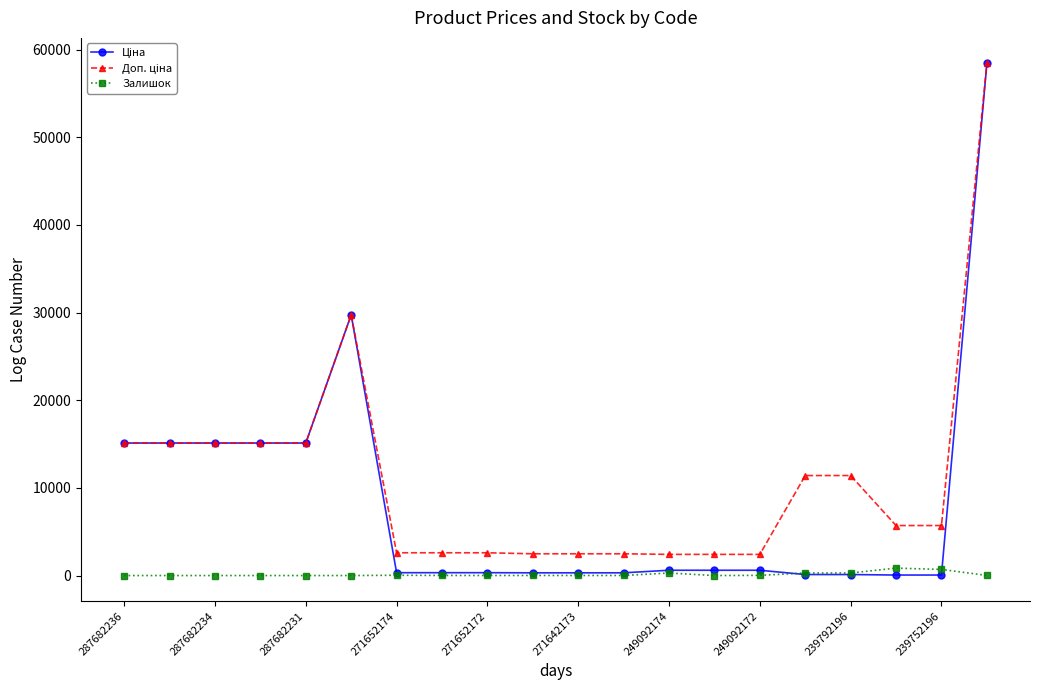

What is the maximum value shown in the chart?

58426.5